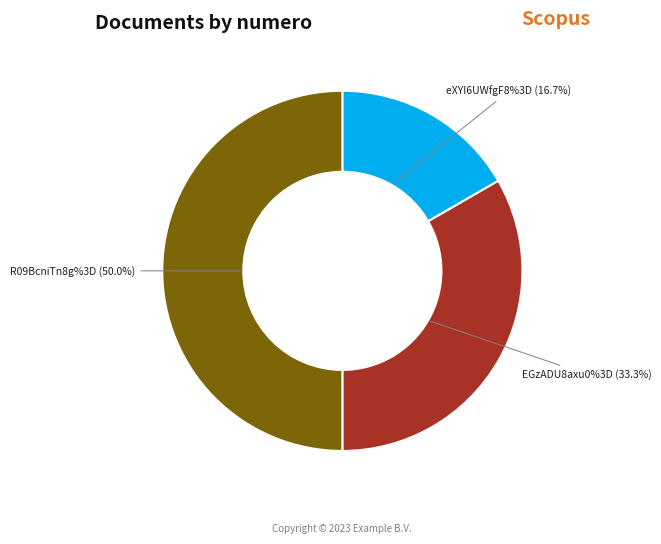

How many slices are in this pie chart?

3